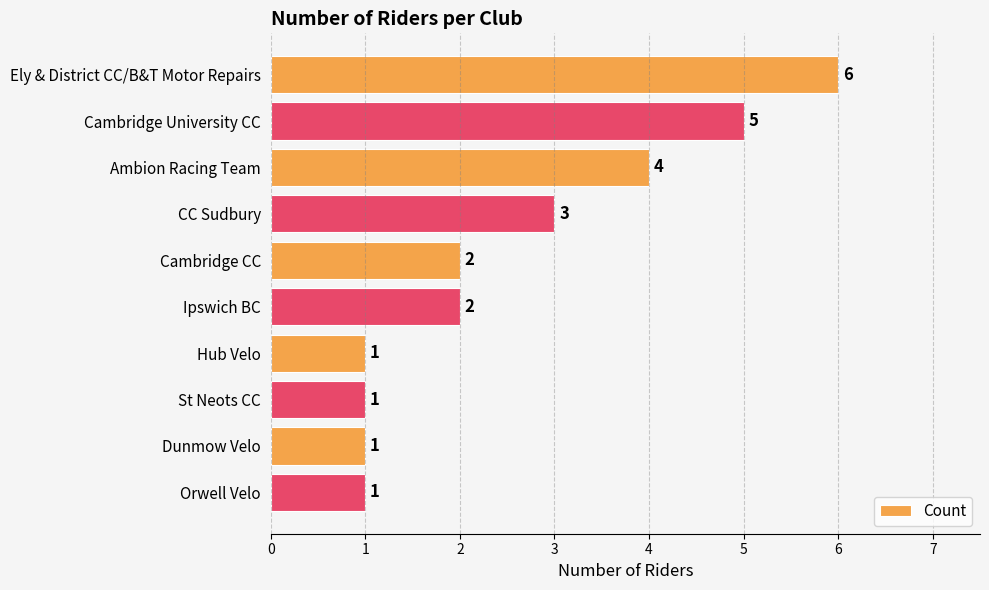

Are the bars grouped side by side (vs. stacked)?

No